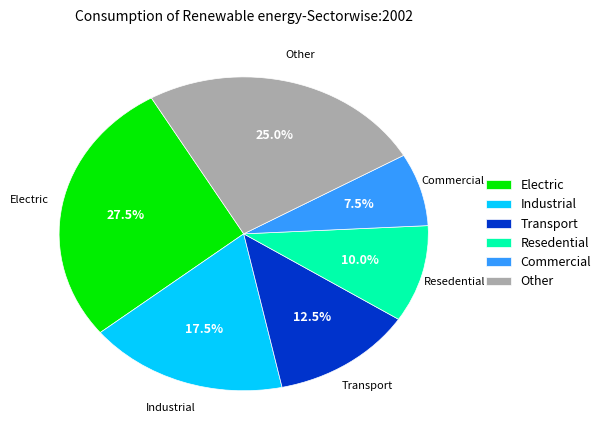

What is the smallest slice in the pie chart?

Commercial